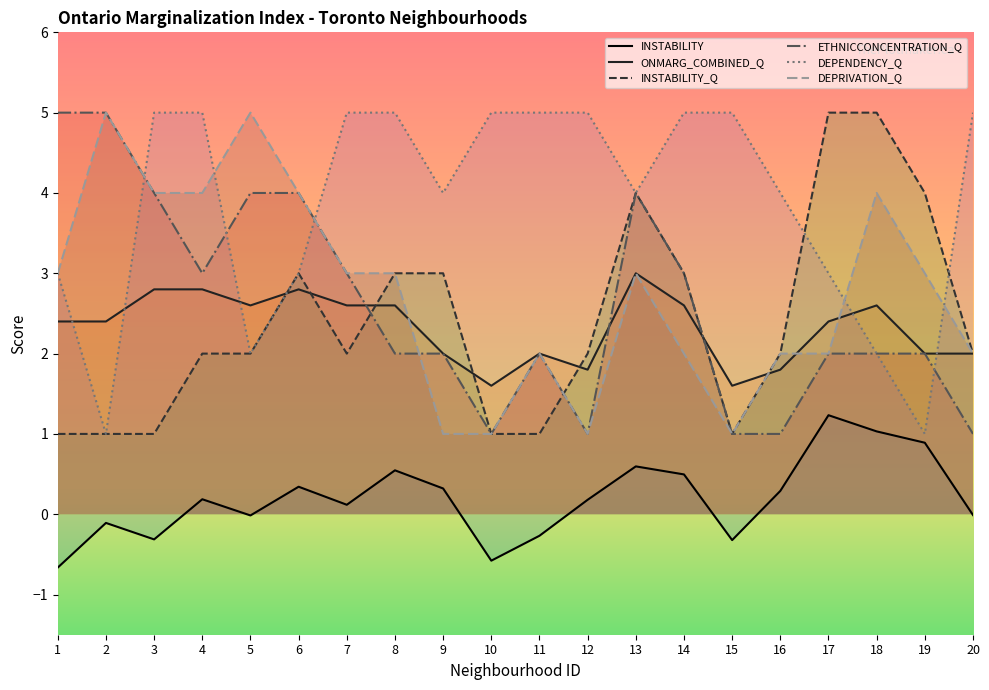

Count the number of categories in the chart.

20